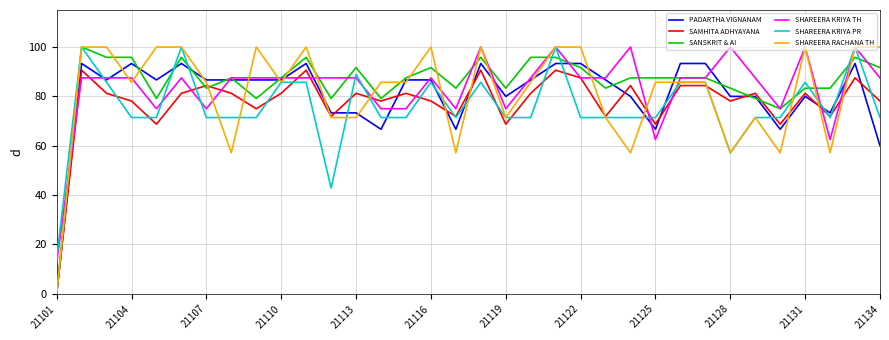

What is the greatest value displayed?

100.0